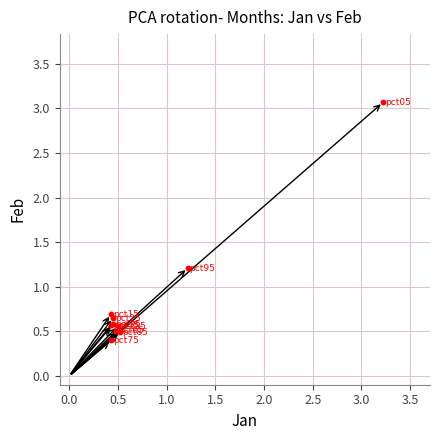

What Y value in the scatter plot is closest to 1?

1.2